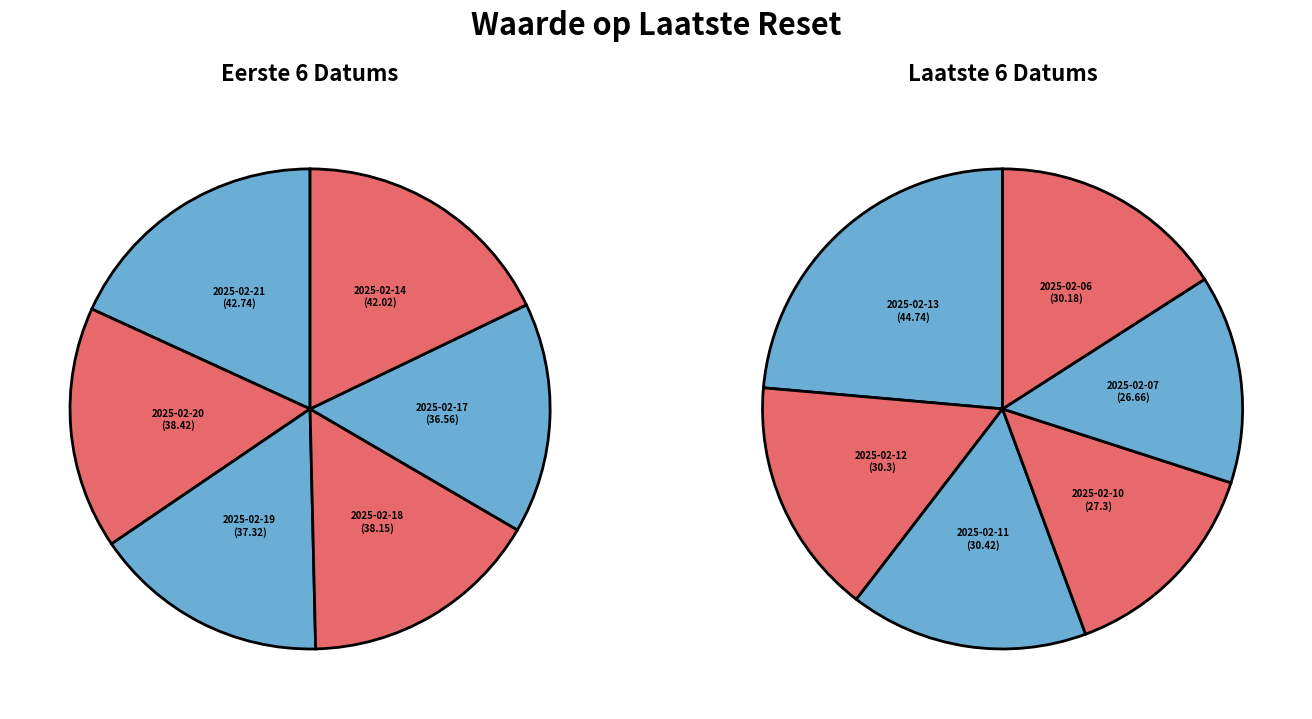

True or false: 2025-02-11 accounts for 2% of the total.

False